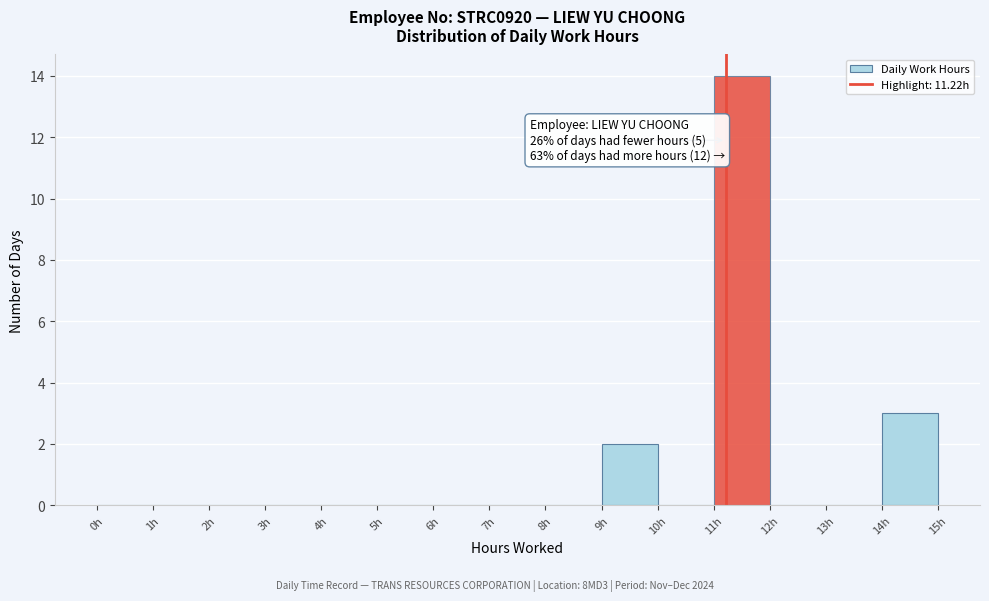

Which range on the x-axis has the tallest bar?

11 to 12